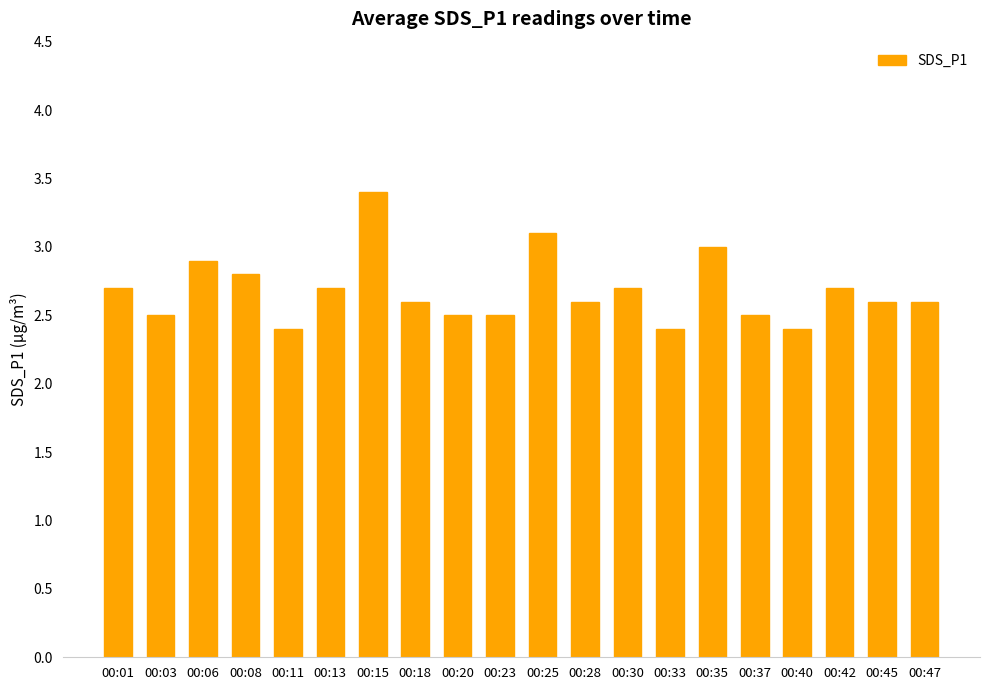

How many bars are there in total?

20